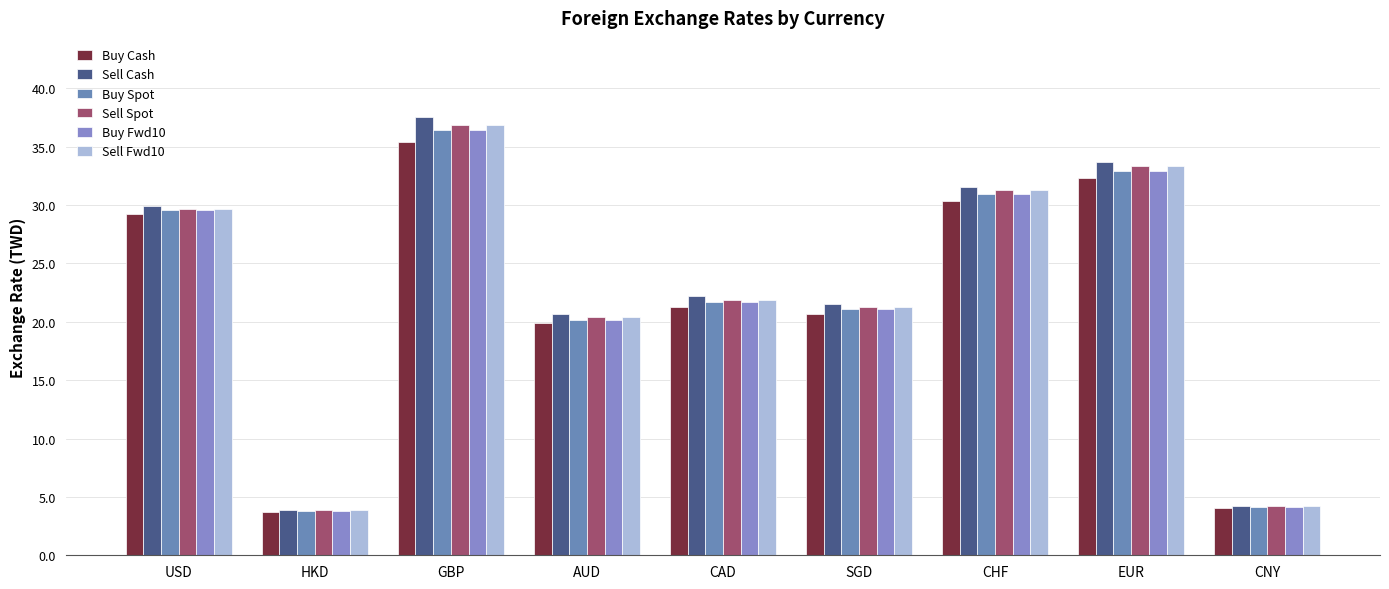

Is the value of Buy Fwd10 at CNY greater than the value of Buy Cash at HKD?

Yes